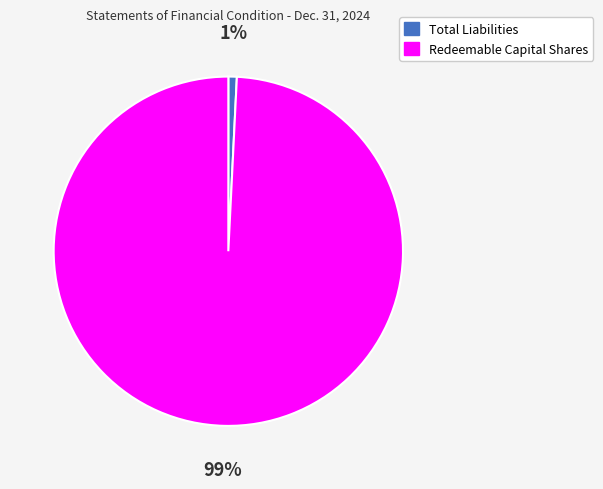

Is there a majority slice in this chart?

Yes